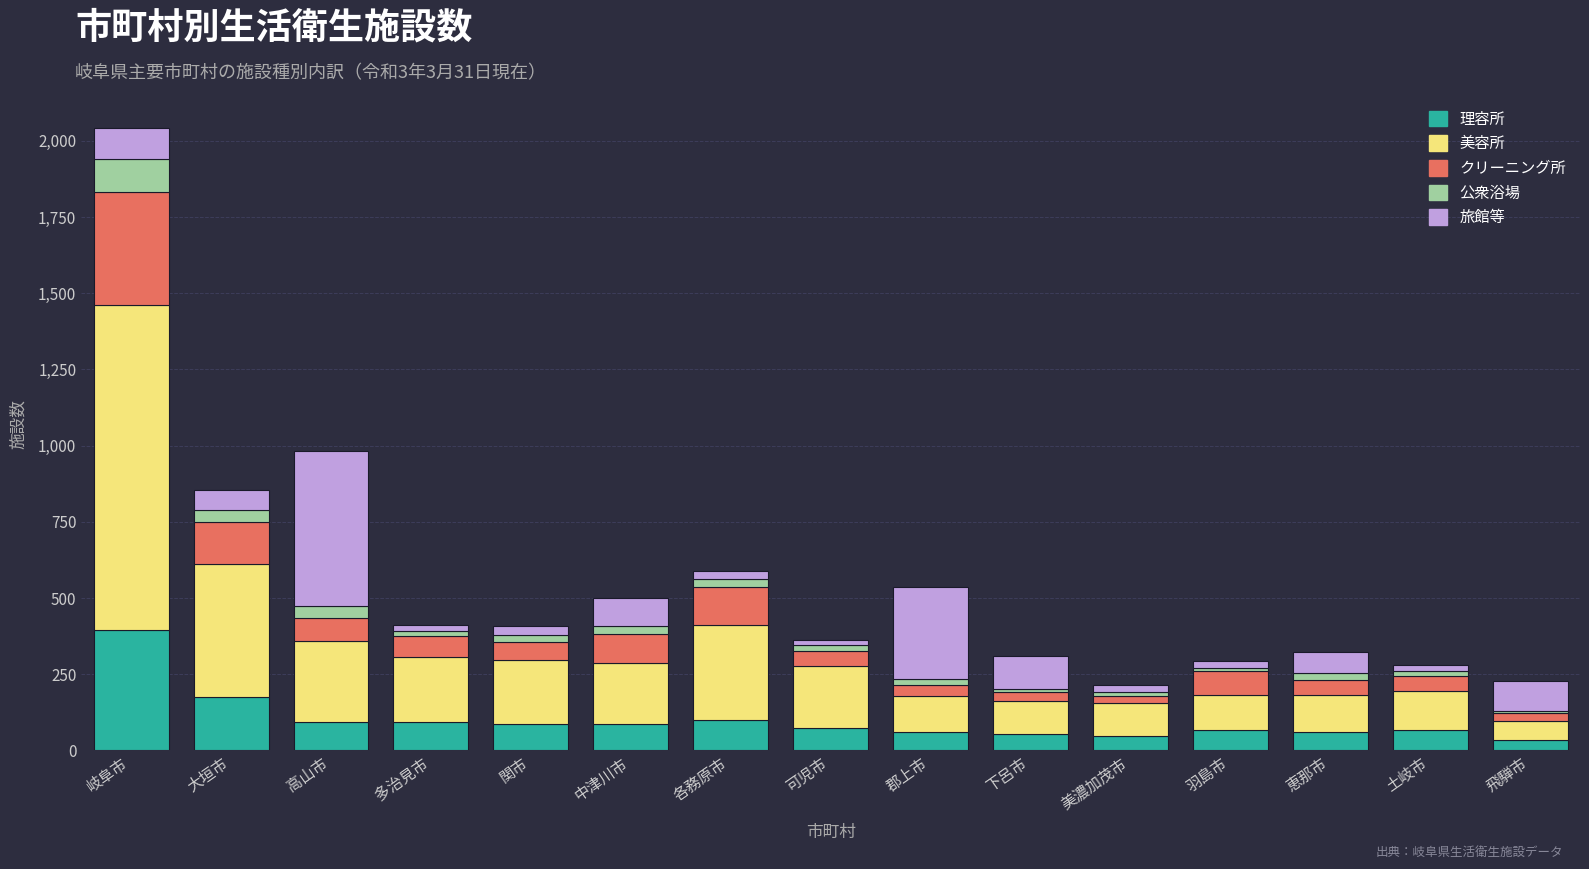

At which category is the sum across all series the highest?

岐阜市